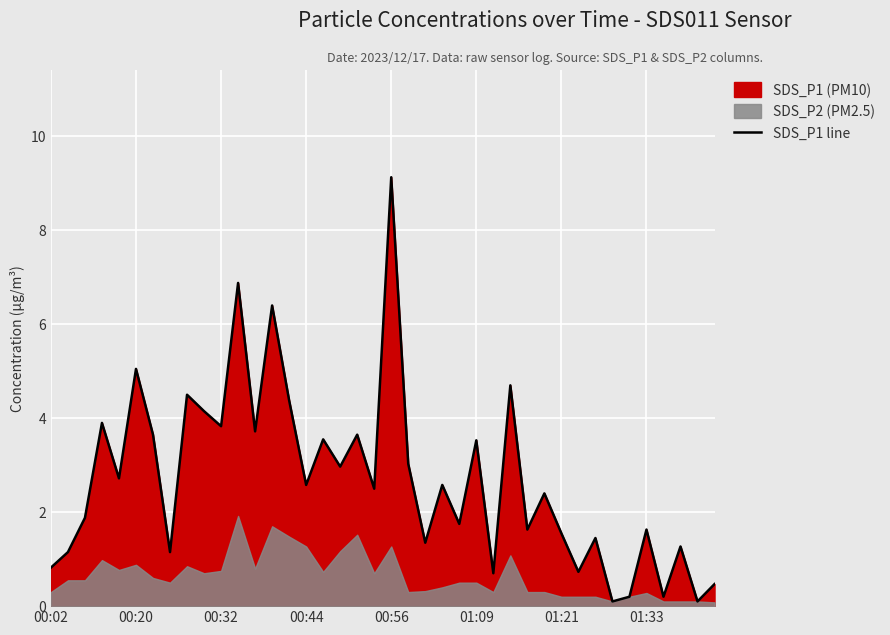

The value of SDS_P1 line at 00:44 is 3.9. True or false?

False